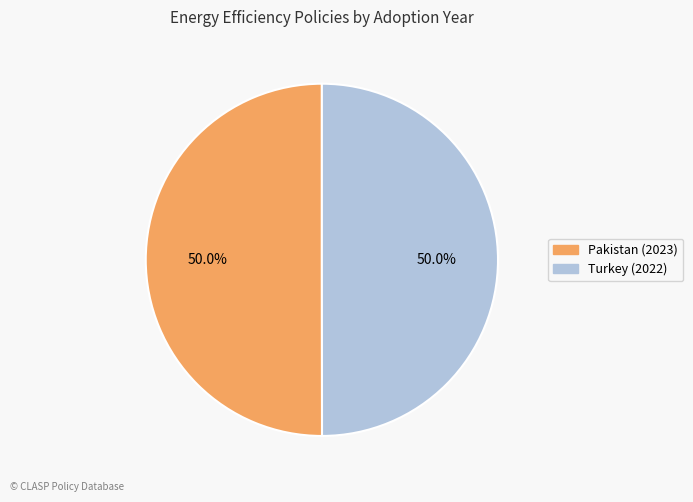

What is the ratio of the value at Turkey (2022) to the value at Pakistan (2023)?

1.0